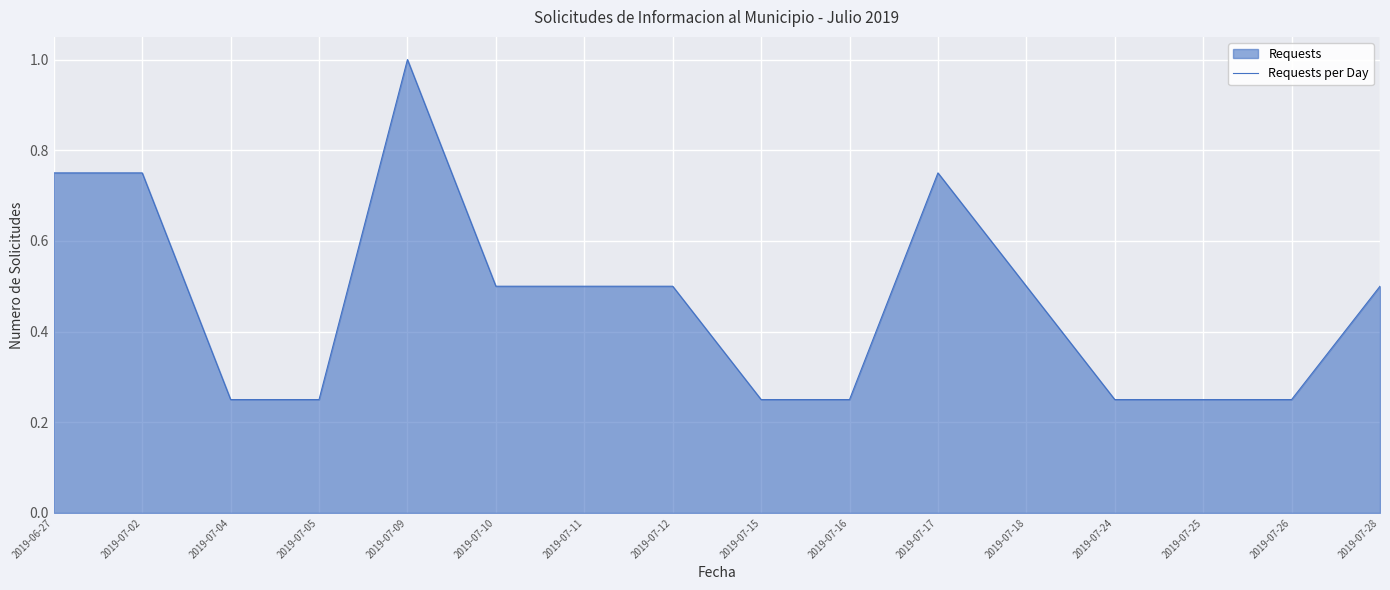

Does the chart display data point markers on the line(s)?

No